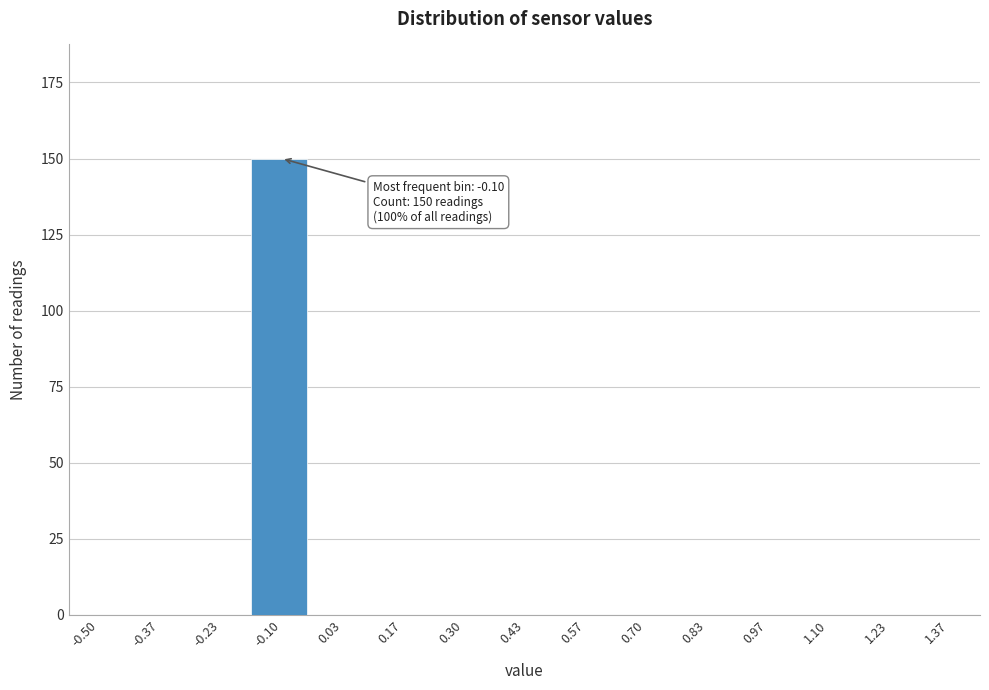

Reading left to right, extract all data points from this chart.

-0.50=0	-0.37=0	-0.23=0	-0.10=150	0.03=0	0.17=0	0.30=0	0.43=0	0.57=0	0.70=0	0.83=0	0.97=0	1.10=0	1.23=0	1.37=0